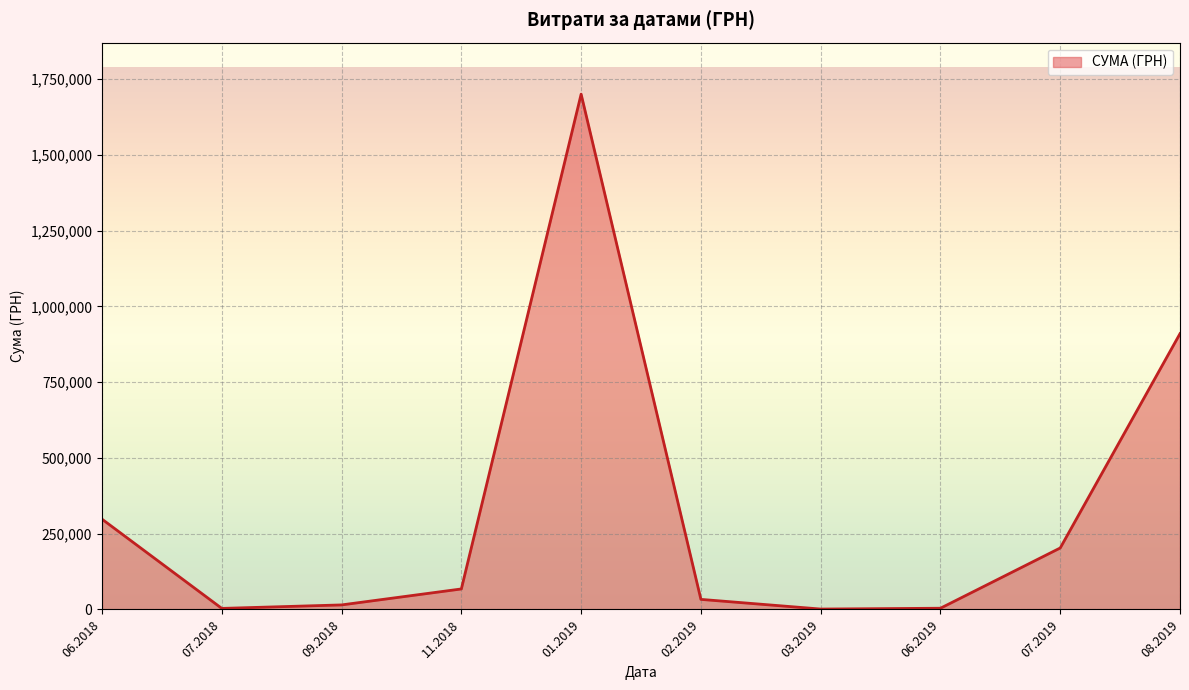

Is it true that the value at 01.2019 is 1037846.1?

False